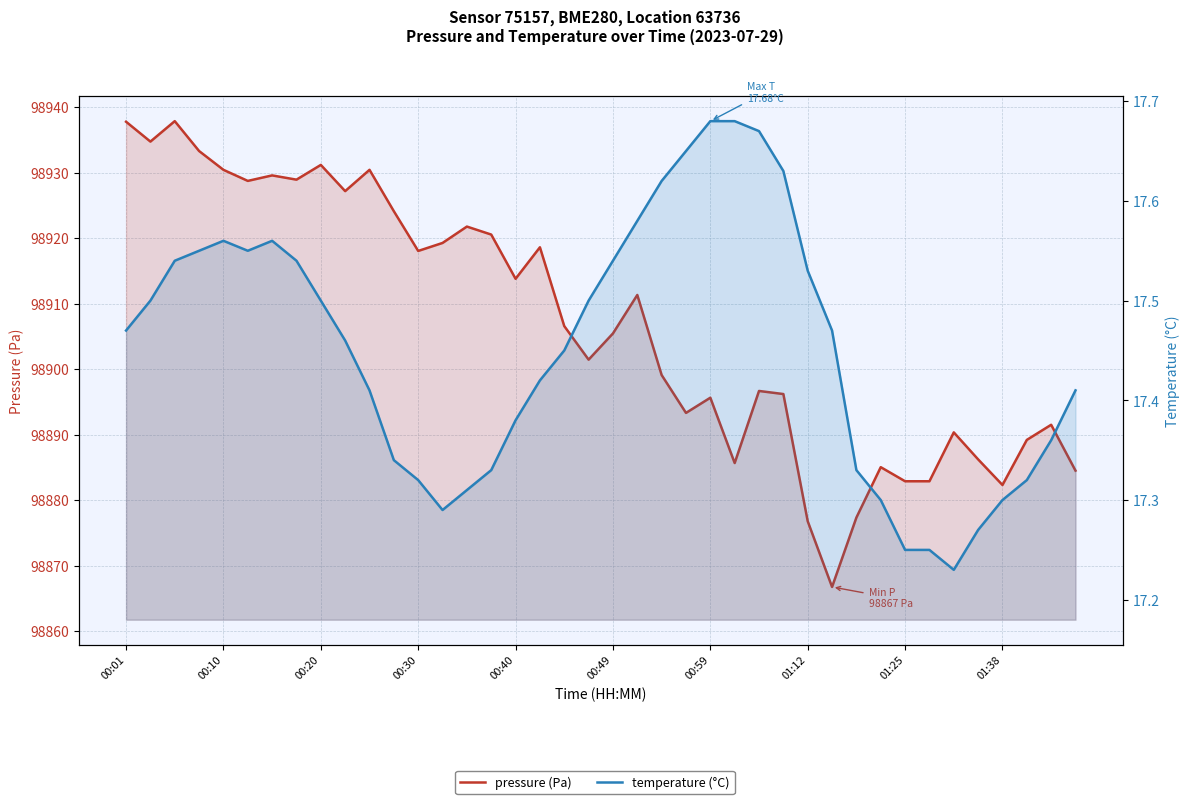

Which category has the lowest value in the temperature (°C) series?

34